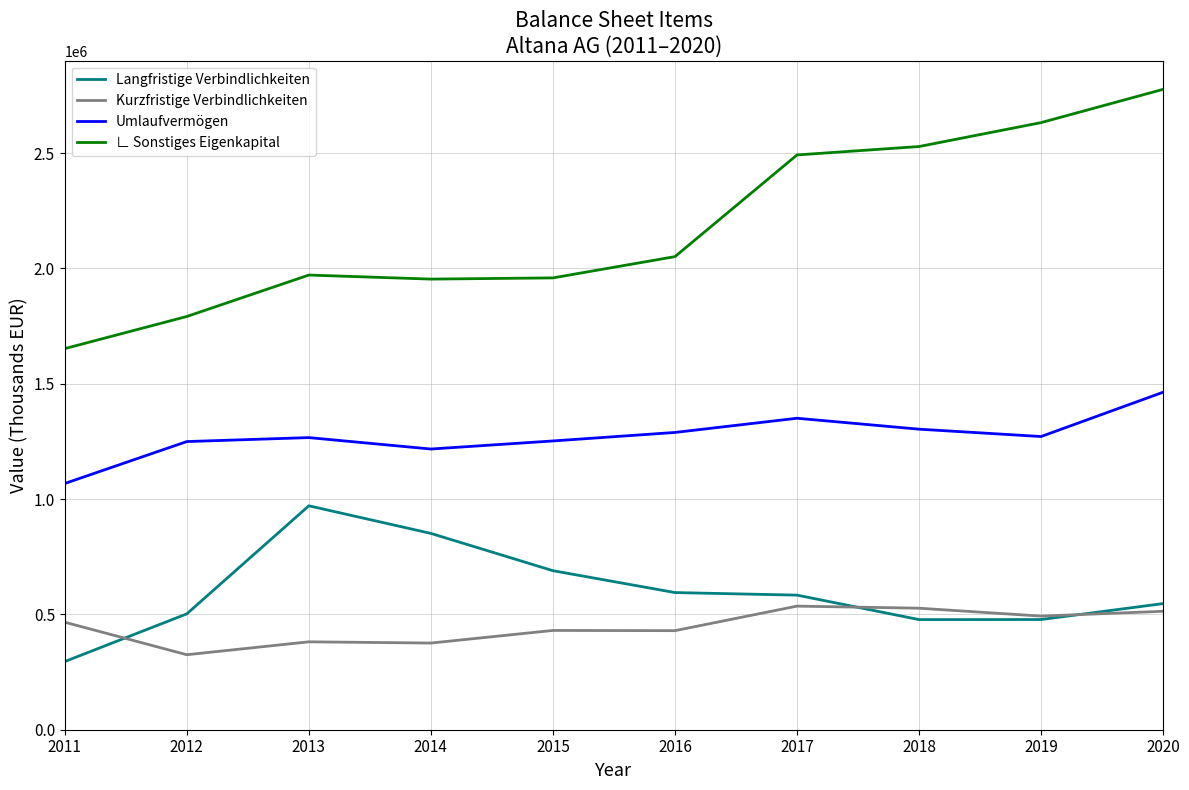

Which series has the largest range (max minus min)?

∟ Sonstiges Eigenkapital